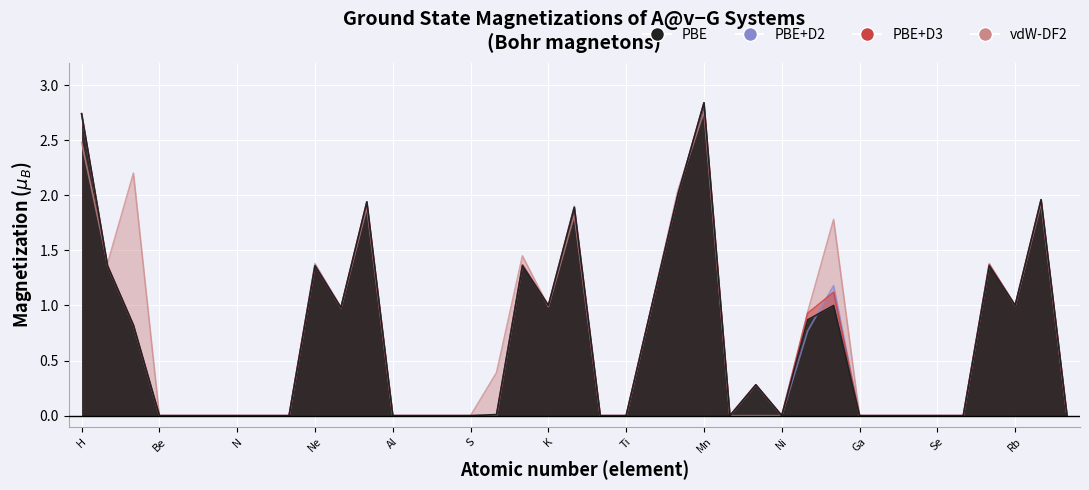

What is the average value of the PBE+D2 series?

0.7